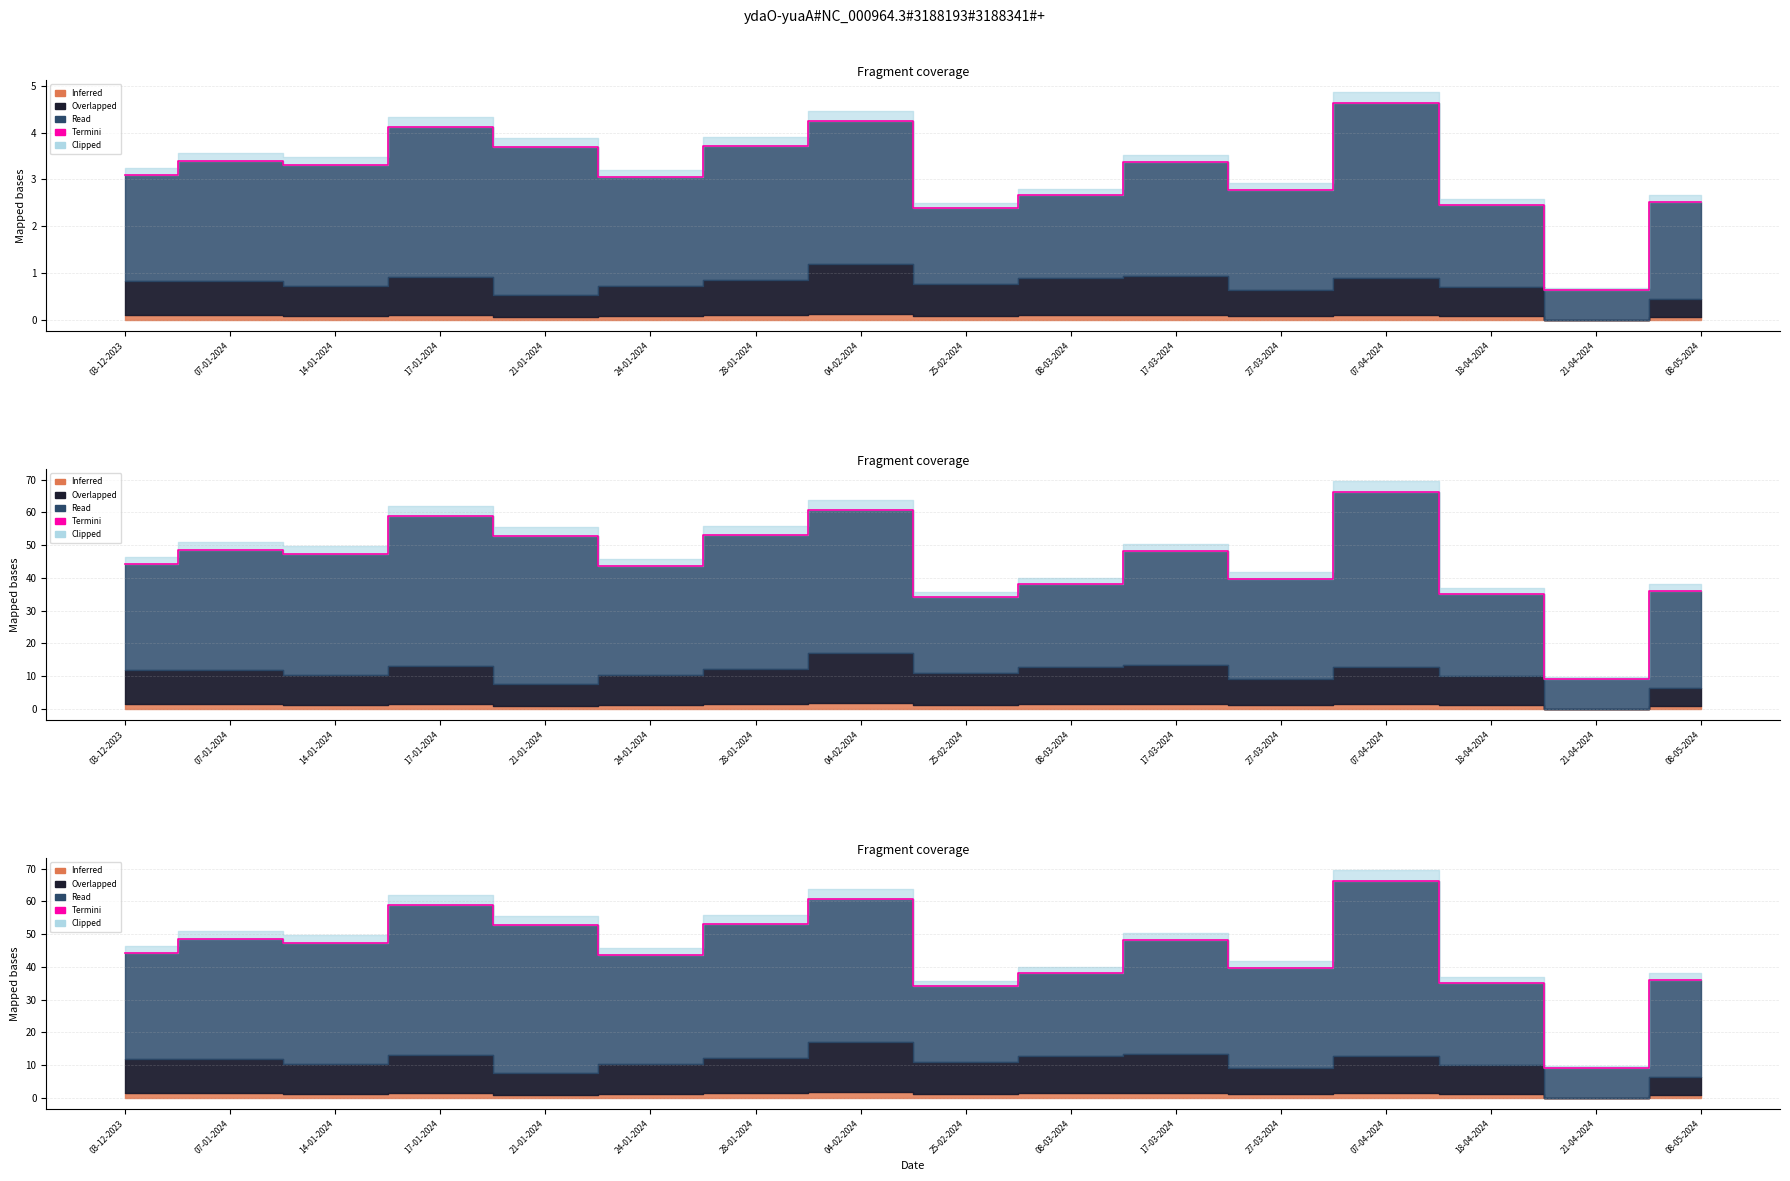

Rank the categories by value from highest to lowest.

07-04-2024, 04-02-2024, 17-01-2024, 28-01-2024, 21-01-2024, 07-01-2024, 17-03-2024, 14-01-2024, 03-12-2023, 24-01-2024, 27-03-2024, 08-03-2024, 08-05-2024, 18-04-2024, 25-02-2024, 21-04-2024